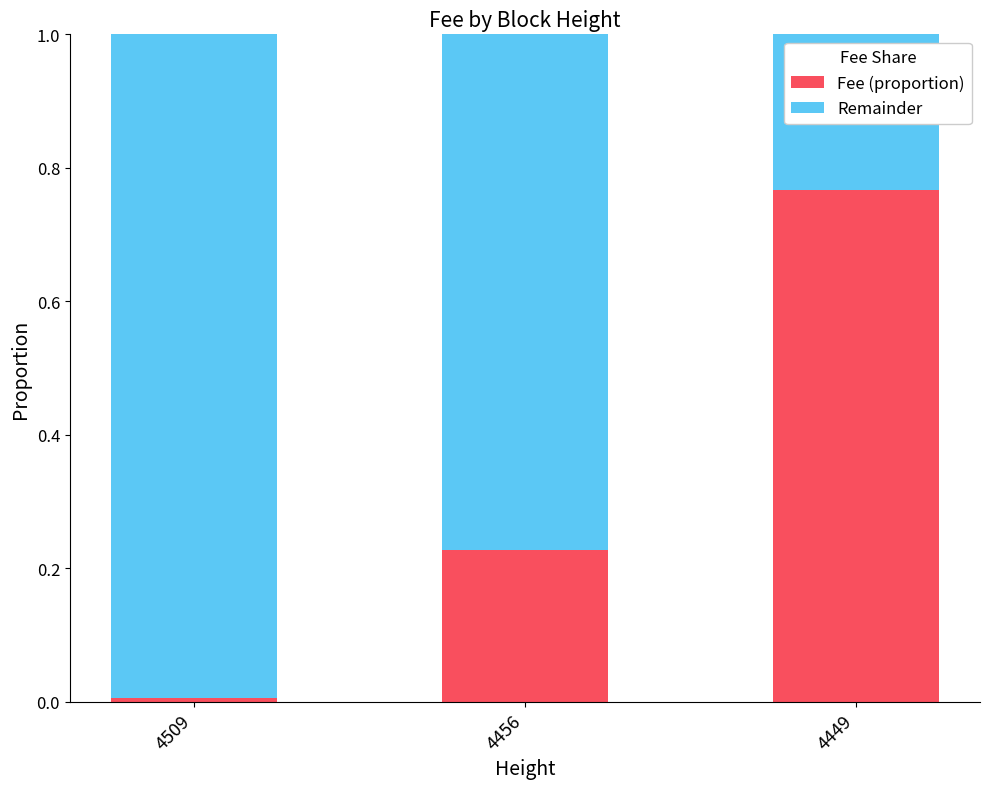

Which category has the highest value in the Fee (proportion) series?

4449